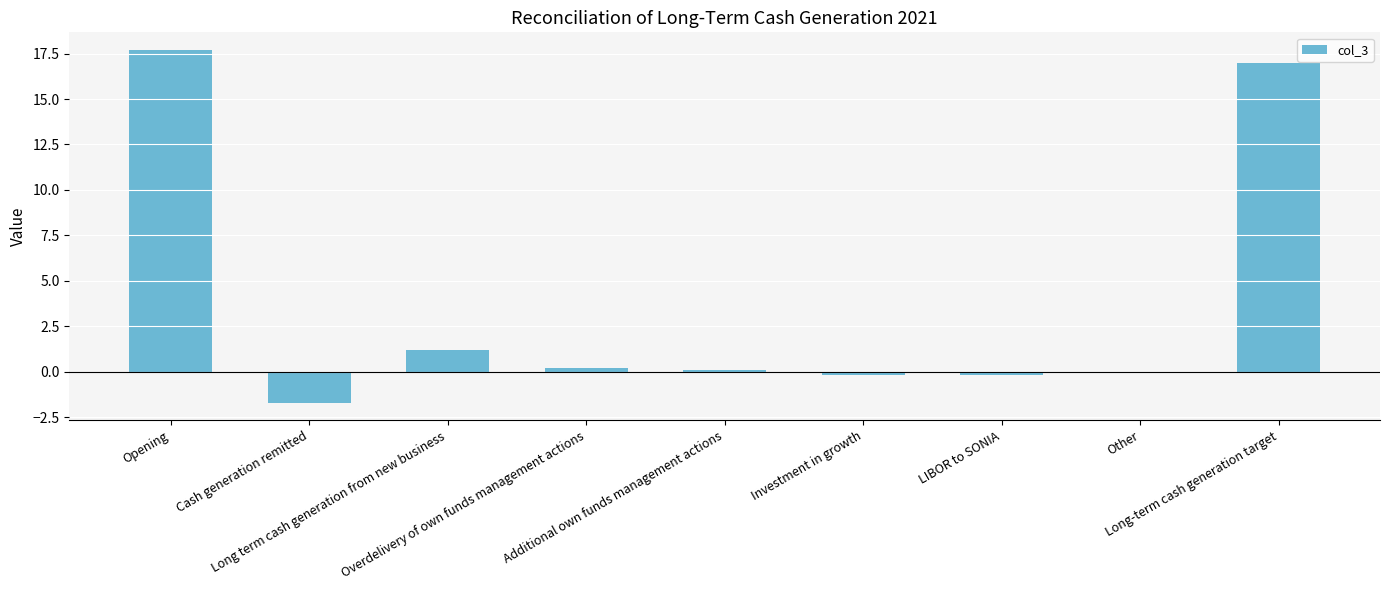

Reading right to left, list all the values displayed in this chart.

17.0	-0.1	-0.2	-0.2	0.1	0.2	1.2	-1.7	17.7